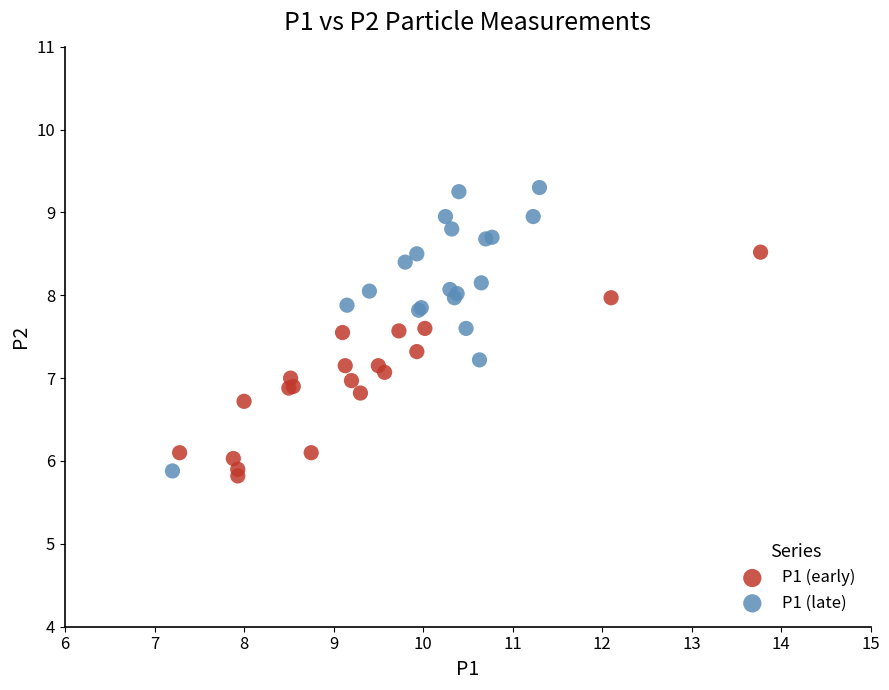

Which series contains the highest Y value?

P1 (late)